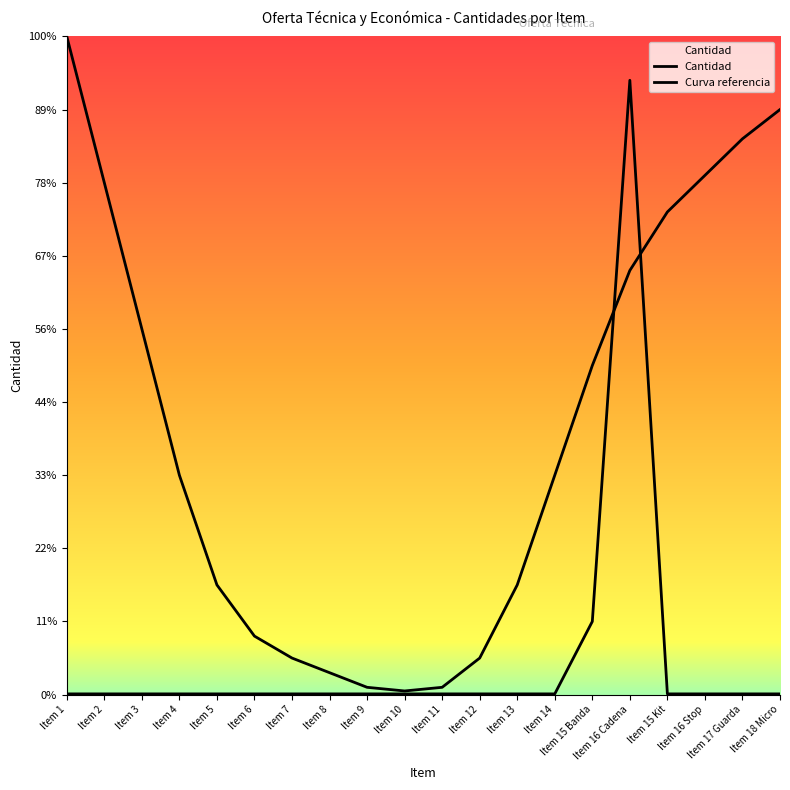

After their last crossing, which series has the higher values: Curva referencia or Cantidad?

Curva referencia